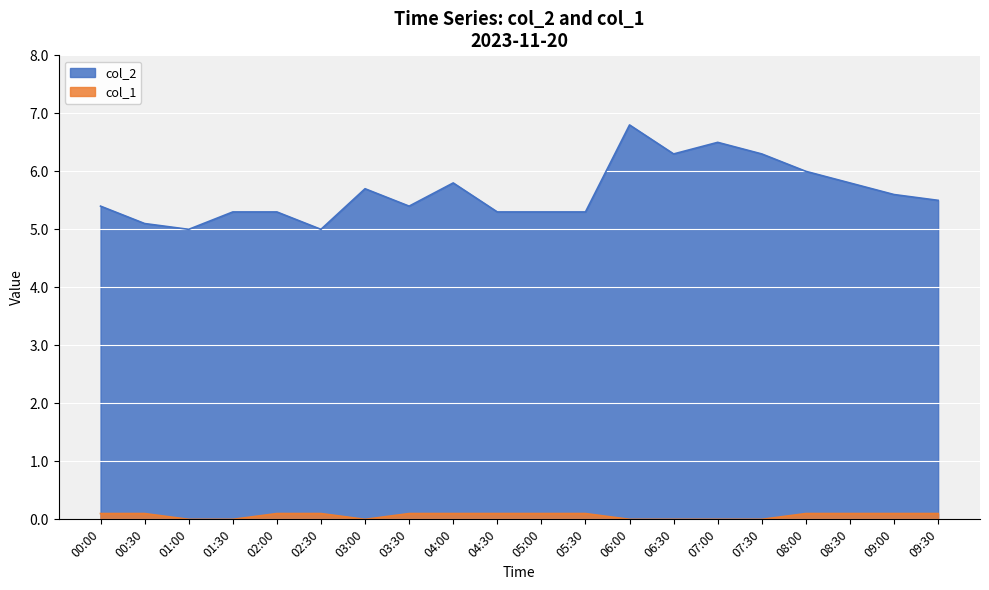

Between 09:30 and 04:00, which is larger?

04:00